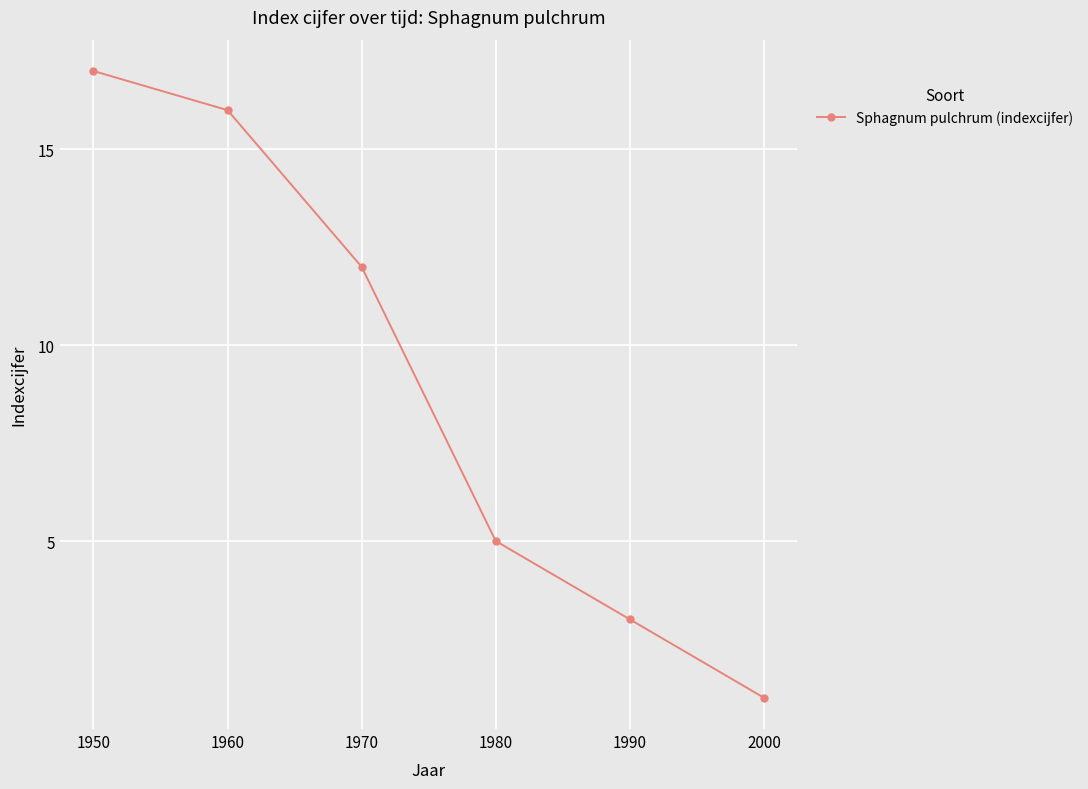

Reading left to right, extract all data points from this chart.

17	16	12	5	3	1